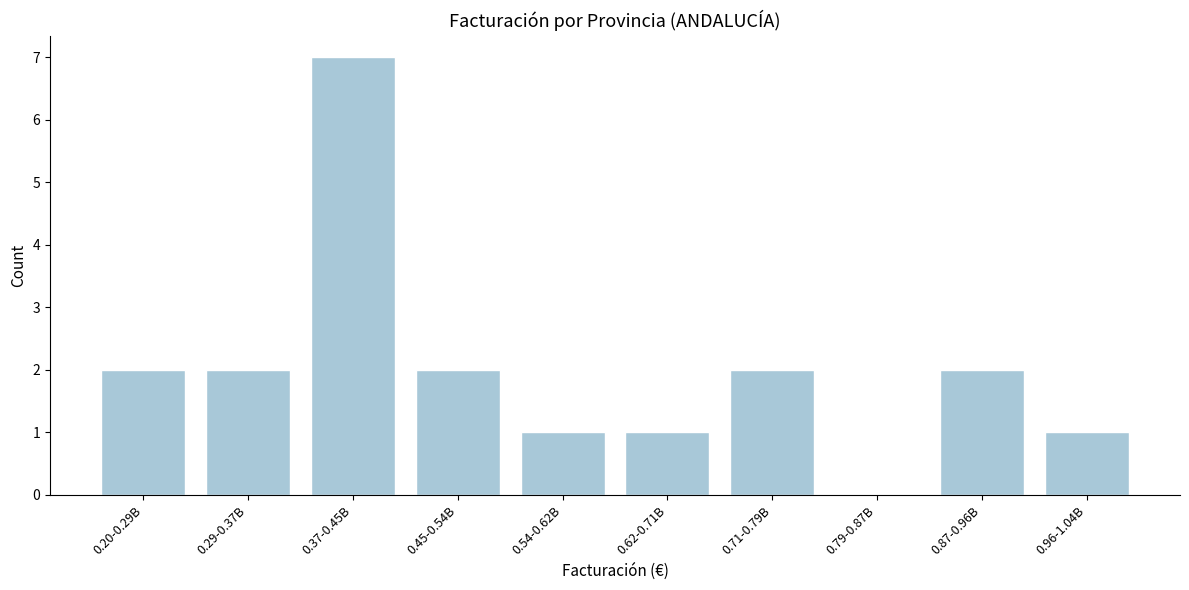

Reading left to right, extract all data points from this chart.

0.20-0.29B=2	0.29-0.37B=2	0.37-0.45B=7	0.45-0.54B=2	0.54-0.62B=1	0.62-0.71B=1	0.71-0.79B=2	0.79-0.87B=0	0.87-0.96B=2	0.96-1.04B=1